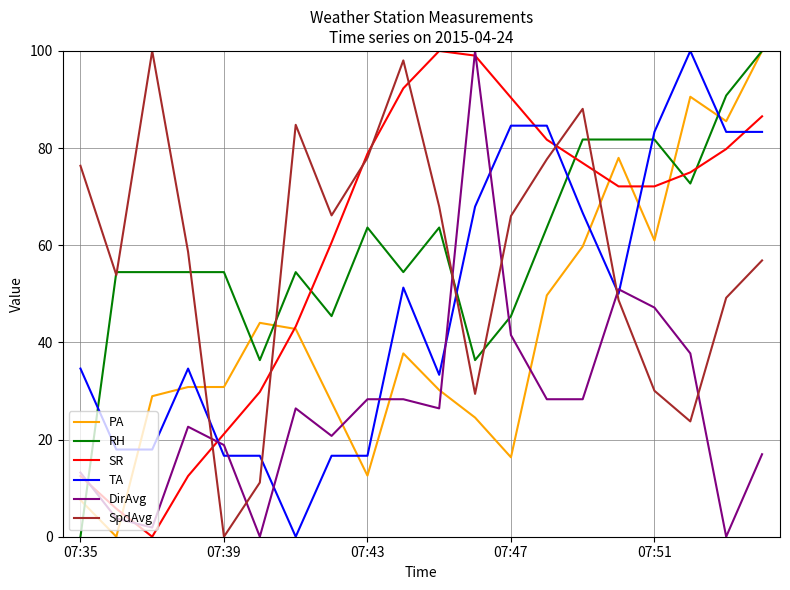

True or false: TA and PA cross at least once.

True